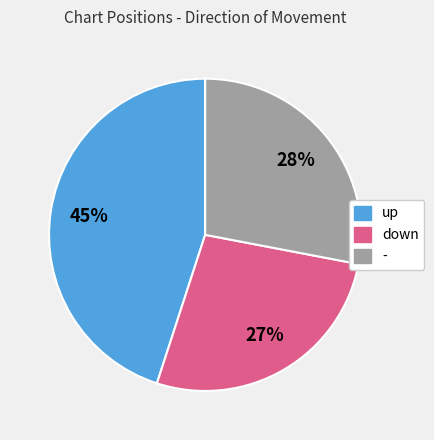

What percentage is the up slice, to the nearest percent?

45%